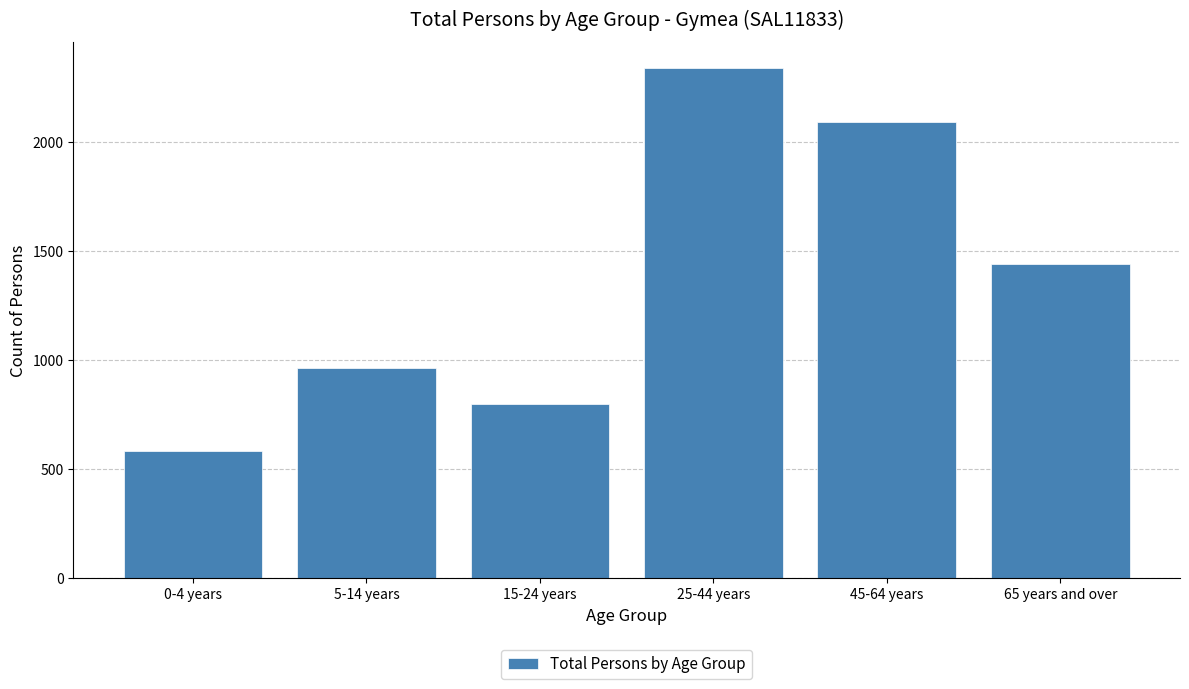

Reading right to left, what are all the values shown in this chart?

1439	2090	2339	799	964	581